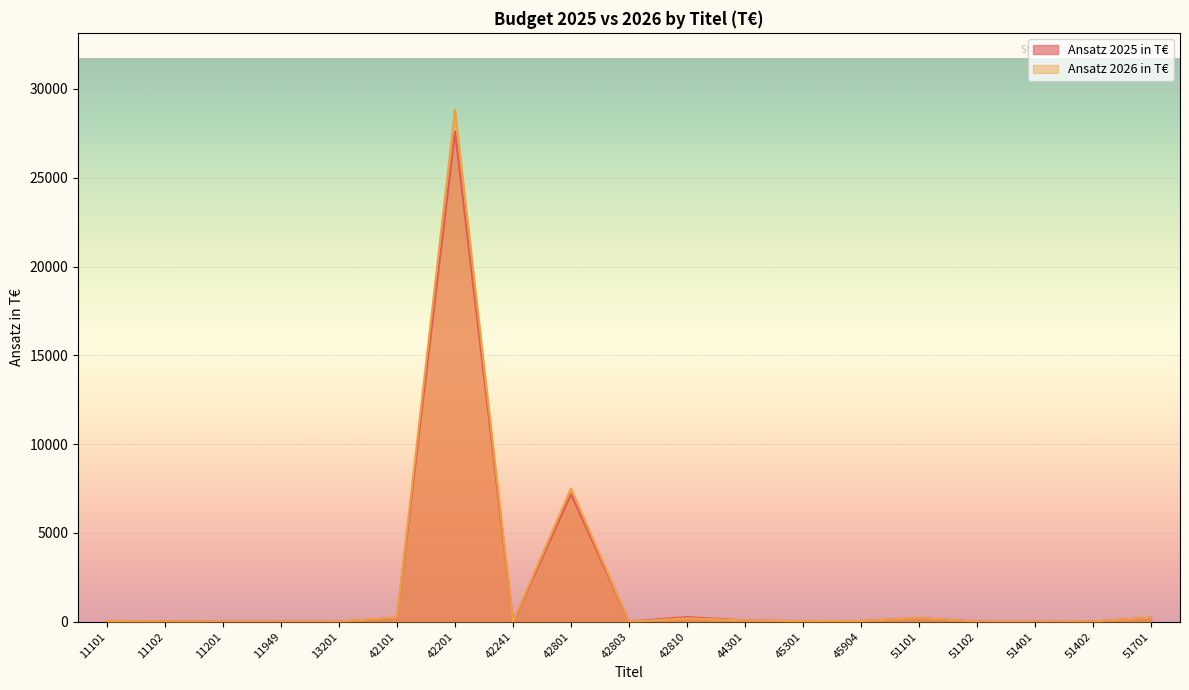

What is the maximum value shown in the chart?

28836.3